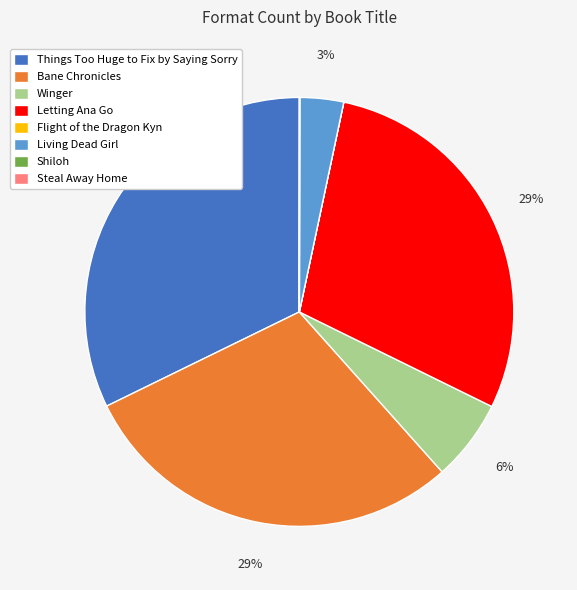

The Living Dead Girl slice represents 3% of the pie. True or false?

True